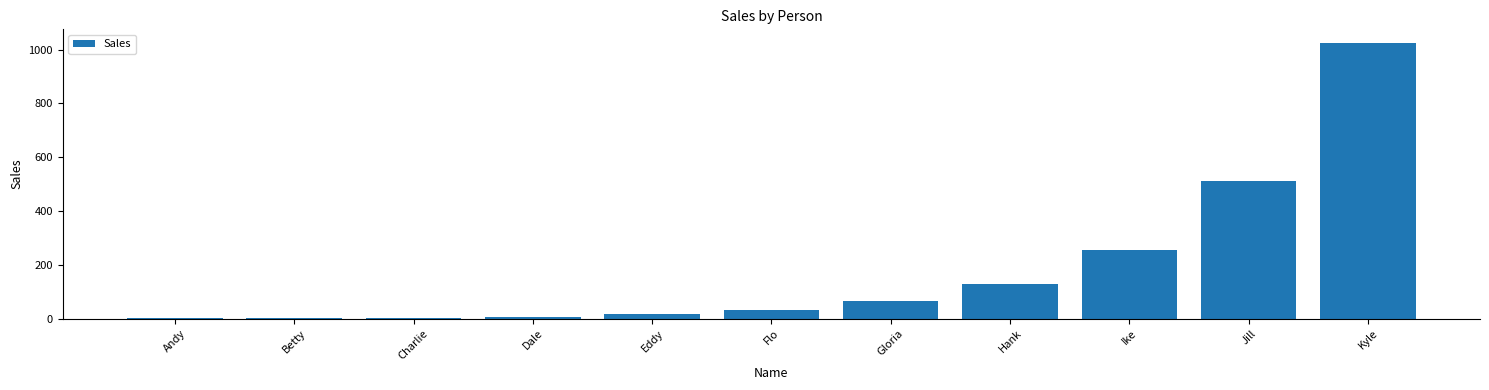

What is the difference between the values at Eddy and Hank?

112